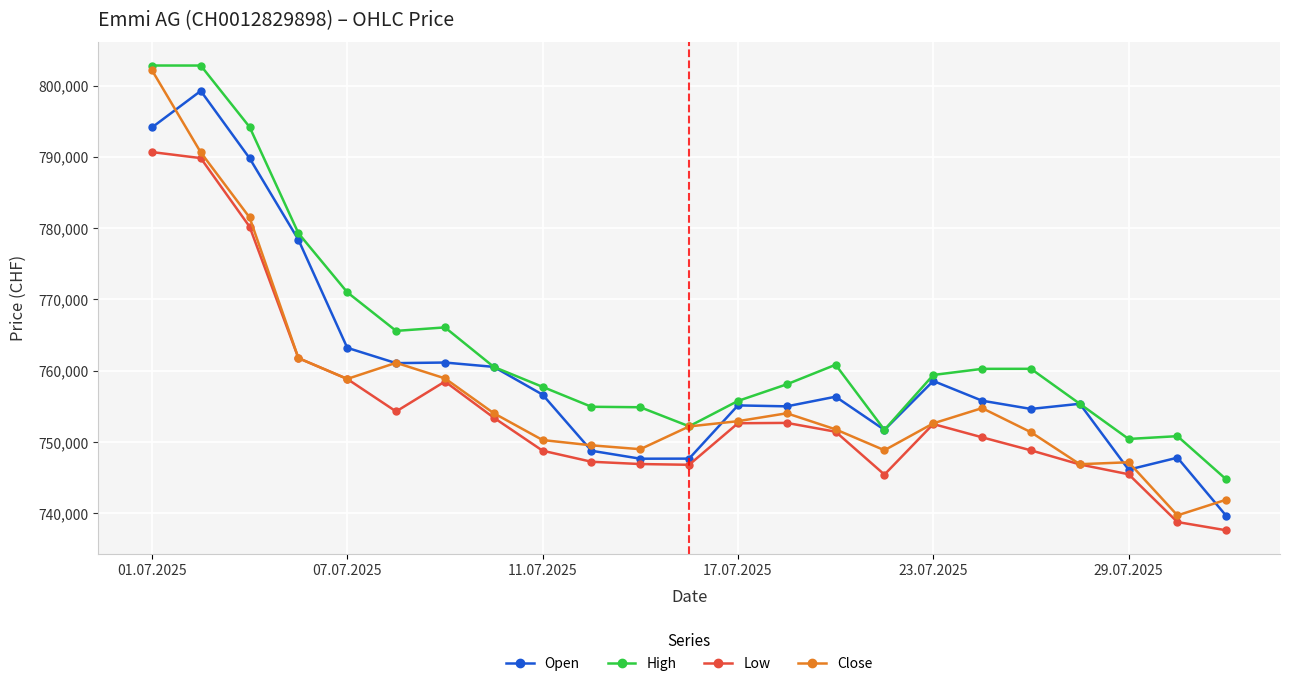

In High, how many points are higher than both neighbors (excluding endpoints)?

4